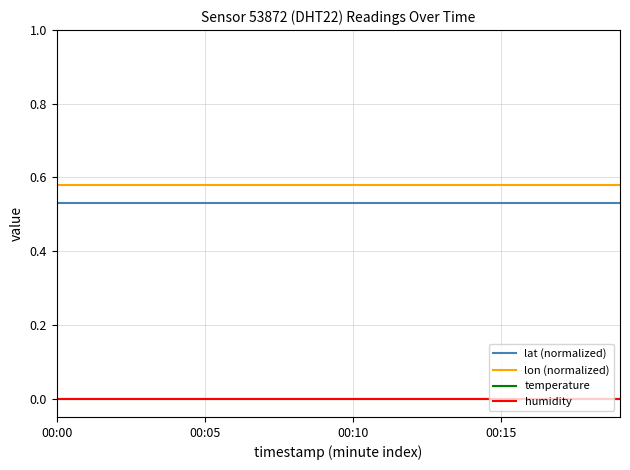

True or false: temperature and lat (normalized) intersect in this chart.

False